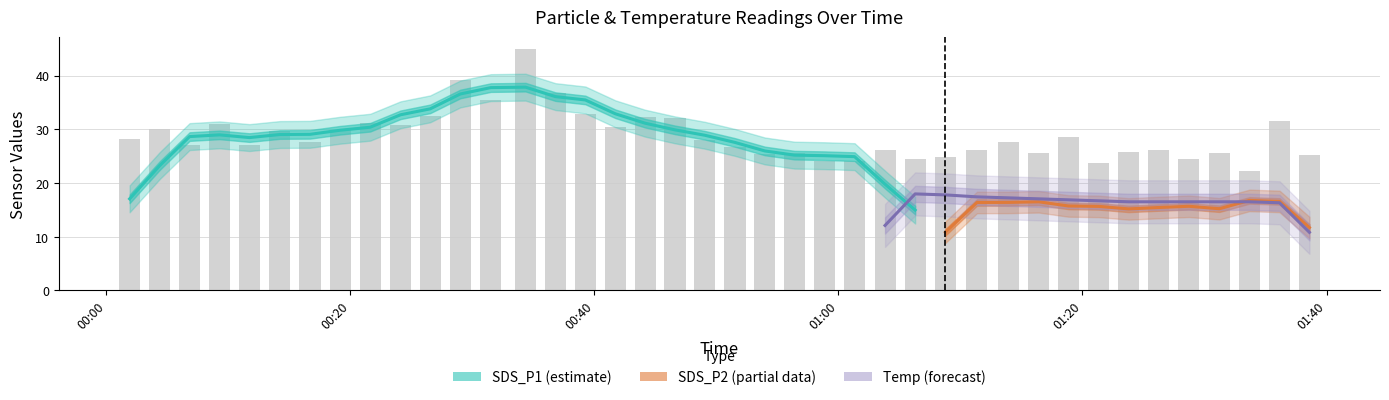

Rank the series at 32 from highest to lowest value.

SDS_P1, SDS_P2, Temp